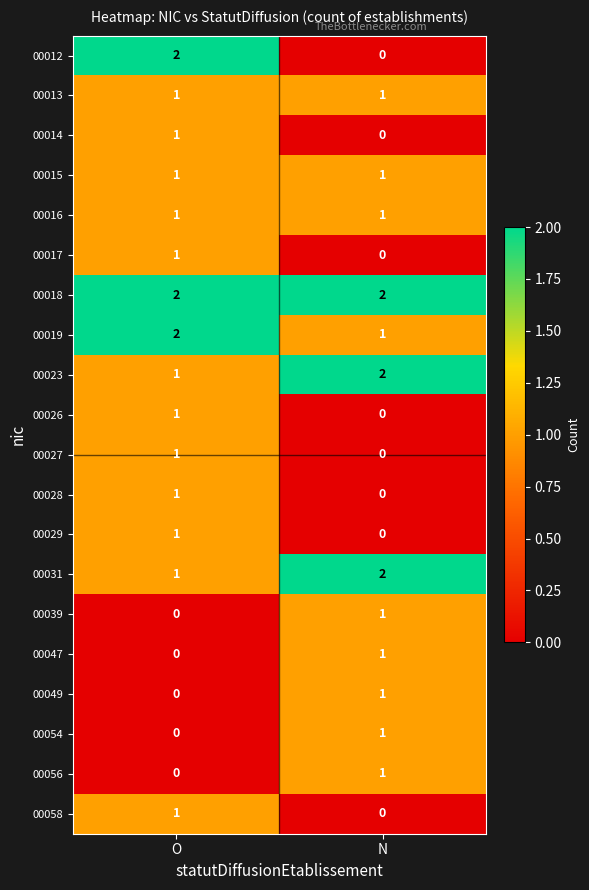

Where is 00054 nearest to the value 0?

O